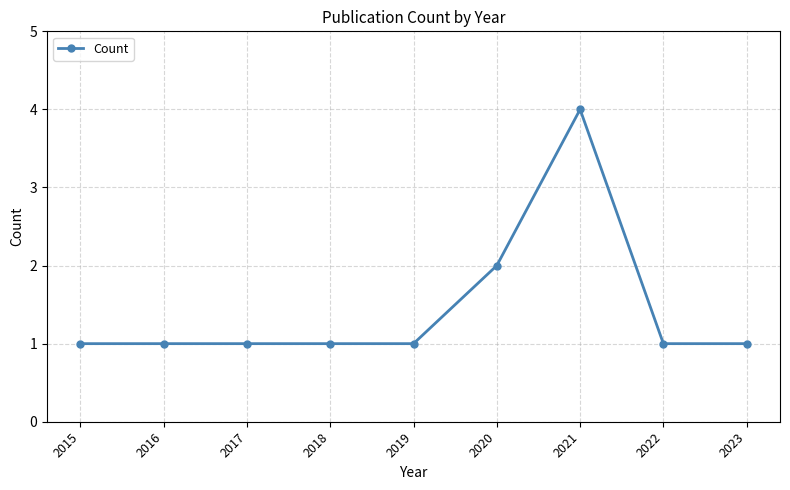

What is the greatest value displayed?

4